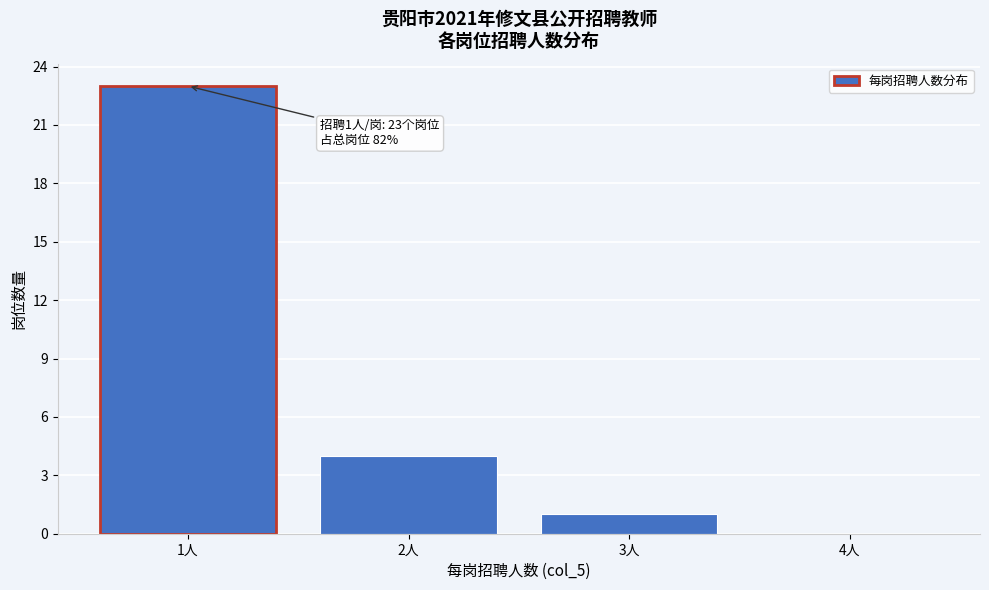

Over which range of the x-axis is the bar tallest?

0.5 to 1.5